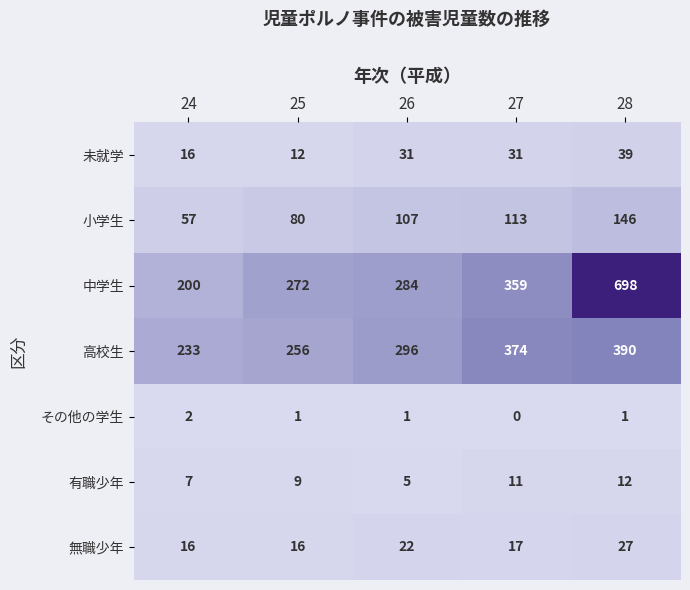

Which series has the widest spread of values?

中学生